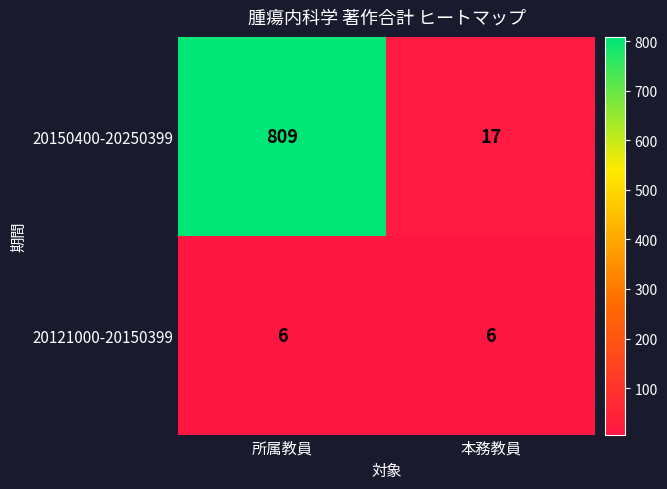

Which series has the largest total across all categories?

20150400-20250399